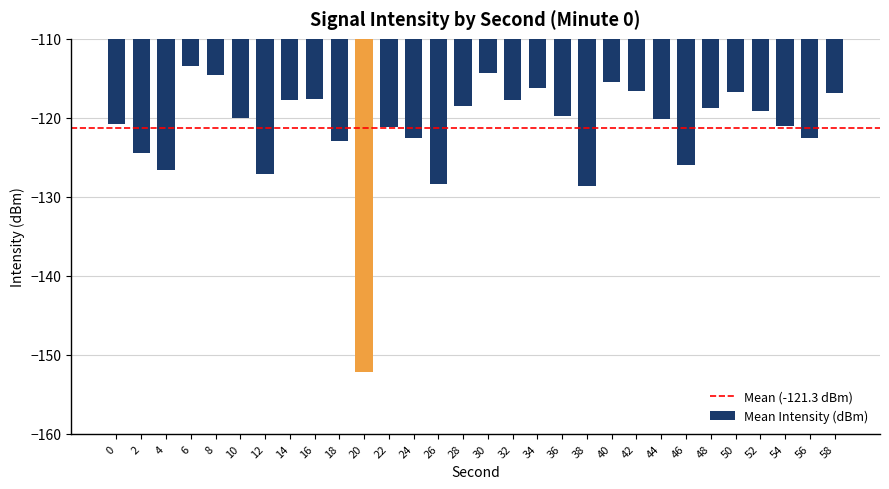

What is the greatest value displayed?

-113.4